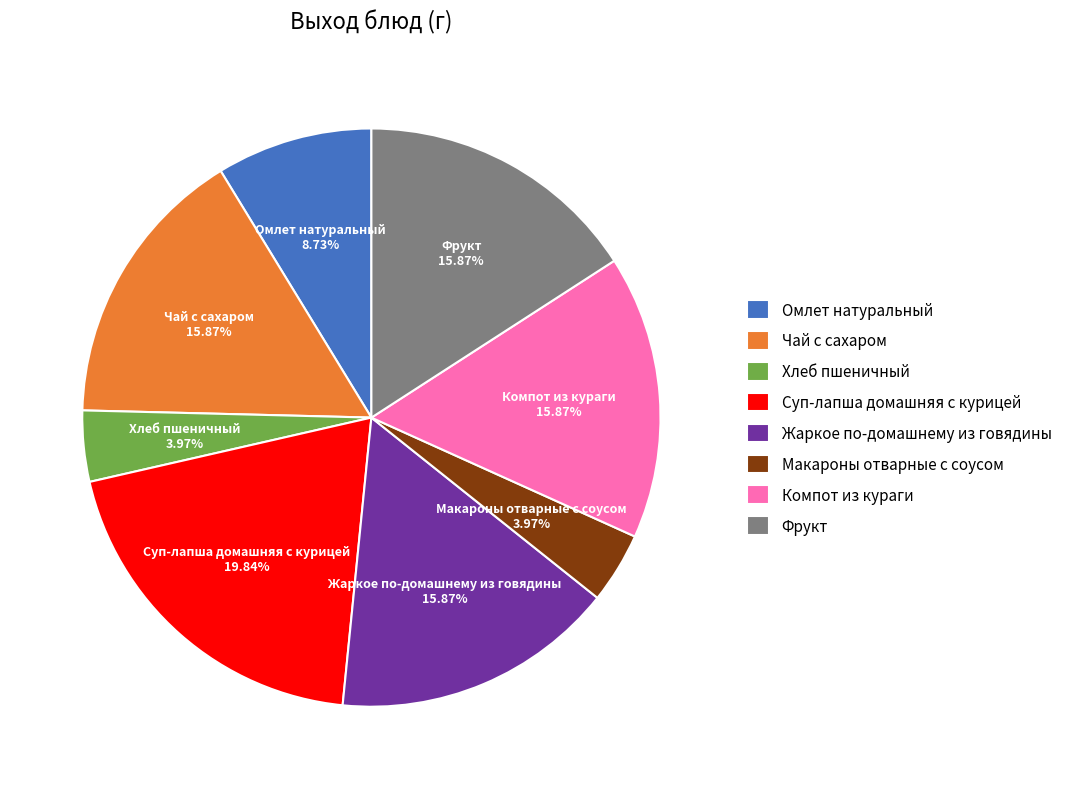

How many segments does this pie chart have?

8